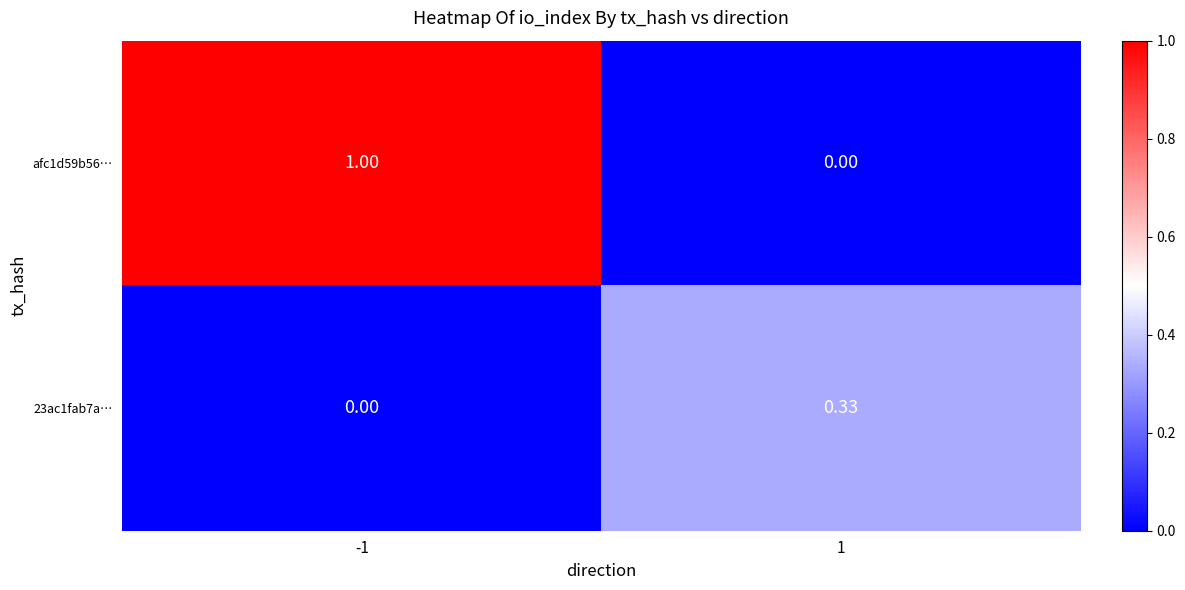

Between 1 and -1, which is larger?

-1